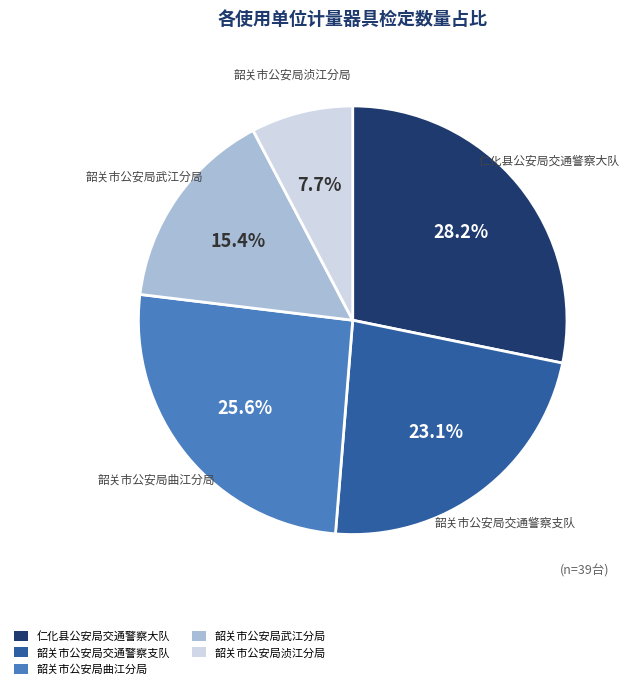

Rank the categories by value from lowest to highest.

韶关市公安局浈江分局, 韶关市公安局武江分局, 韶关市公安局交通警察支队, 韶关市公安局曲江分局, 仁化县公安局交通警察大队